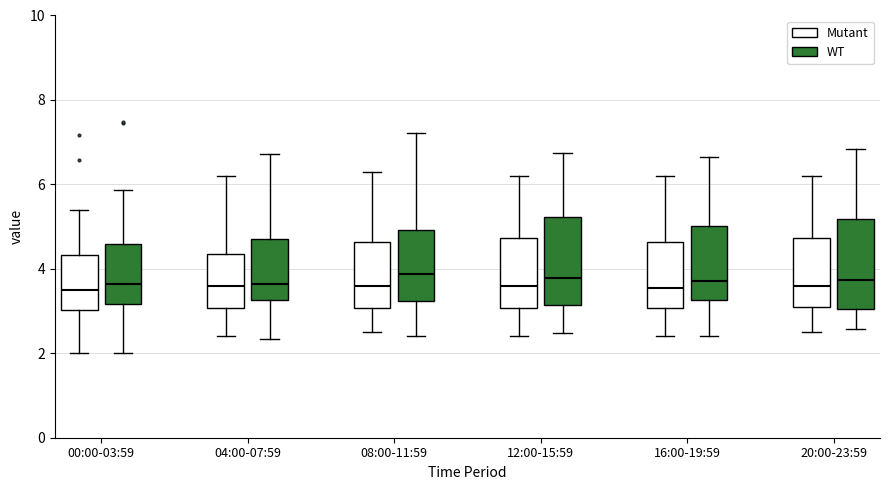

Reading left to right, read every box against the y-axis: the position of its median line, the range the box covers, and the ends of its whiskers. The values are not printed on the chart, so give them approximately, as read against the axis.

00:00-03:59 (Mutant): median 3.6, box 3.0 to 4.4, whiskers 2.0 to 5.4
00:00-03:59 (WT): median 3.6, box 3.2 to 4.6, whiskers 2.0 to 5.8
04:00-07:59 (Mutant): median 3.6, box 3.0 to 4.4, whiskers 2.4 to 6.2
04:00-07:59 (WT): median 3.6, box 3.2 to 4.6, whiskers 2.4 to 6.8
08:00-11:59 (Mutant): median 3.6, box 3.0 to 4.6, whiskers 2.6 to 6.4
08:00-11:59 (WT): median 3.8, box 3.2 to 5.0, whiskers 2.4 to 7.2
12:00-15:59 (Mutant): median 3.6, box 3.0 to 4.8, whiskers 2.4 to 6.2
12:00-15:59 (WT): median 3.8, box 3.2 to 5.2, whiskers 2.4 to 6.8
16:00-19:59 (Mutant): median 3.6, box 3.0 to 4.6, whiskers 2.4 to 6.2
16:00-19:59 (WT): median 3.8, box 3.2 to 5.0, whiskers 2.4 to 6.6
20:00-23:59 (Mutant): median 3.6, box 3.2 to 4.8, whiskers 2.6 to 6.2
20:00-23:59 (WT): median 3.8, box 3.0 to 5.2, whiskers 2.6 to 6.8